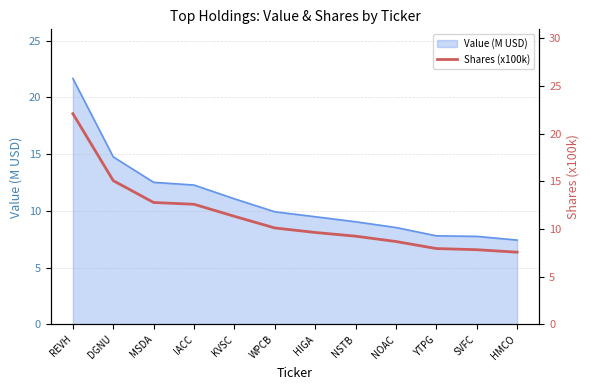

Reading left to right, extract all data points from this chart.

REVH=22.1	DGNU=15.1	MSDA=12.8	IACC=12.6	KVSC=11.3	WPCB=10.1	HIGA=9.6	NSTB=9.2	NOAC=8.7	YTPG=8.0	SVFC=7.8	HMCO=7.6